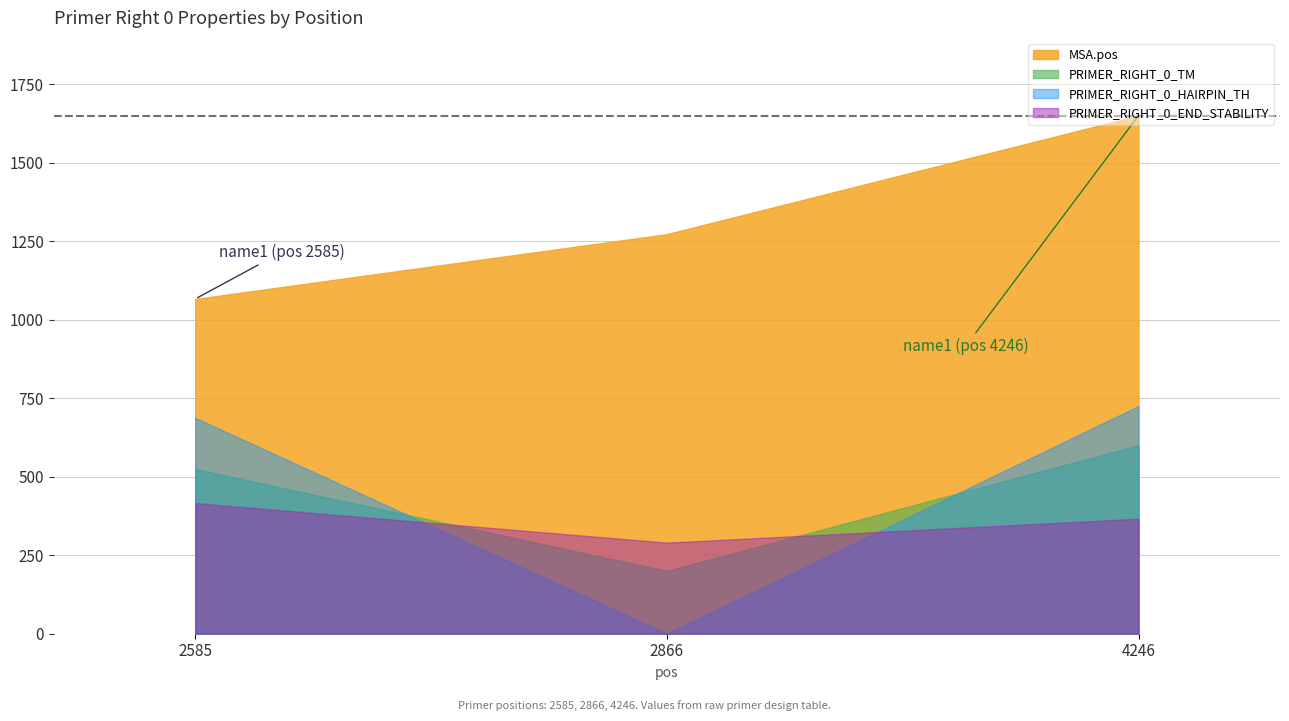

Which series has the largest total across all categories?

MSA.pos